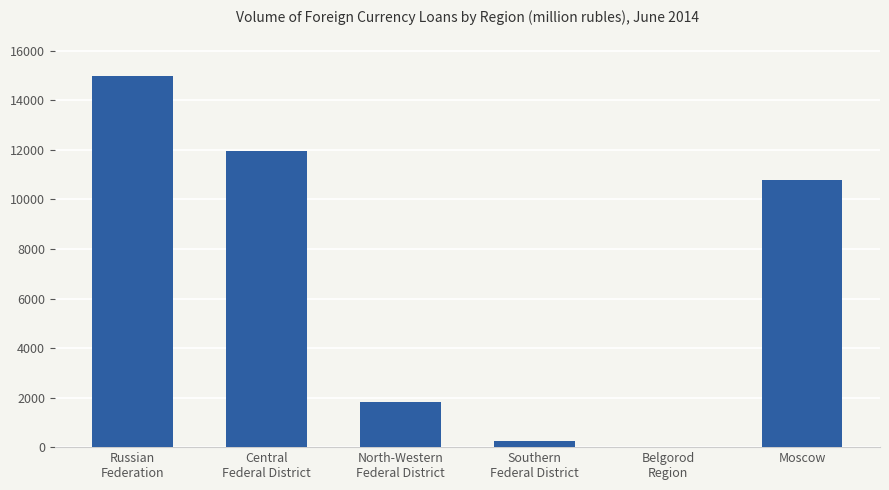

Reading left to right, list all the values displayed in this chart.

Russian
Federation=14965	Central
Federal District=11973	North-Western
Federal District=1812	Southern
Federal District=235	Belgorod
Region=7	Moscow=10778